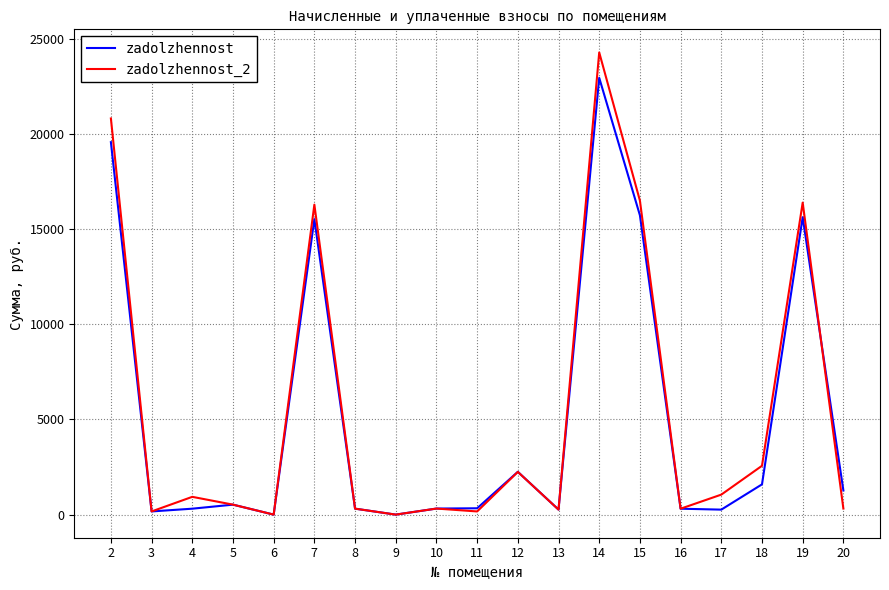

List the series in order of their peak value, lowest first.

zadolzhennost, zadolzhennost_2